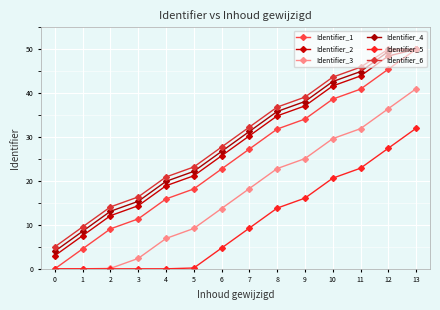

What is the difference between the second highest and second lowest values in the Identifier_2 series?

40.9